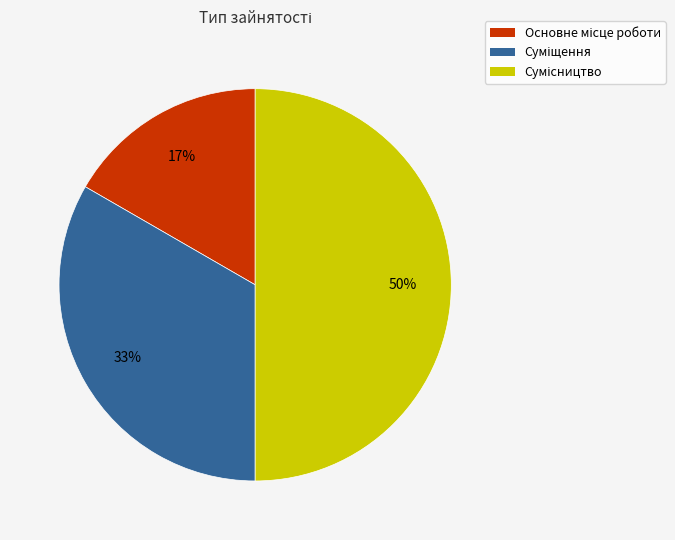

To the nearest percent, what is the difference between the largest and smallest slice percentages?

33%